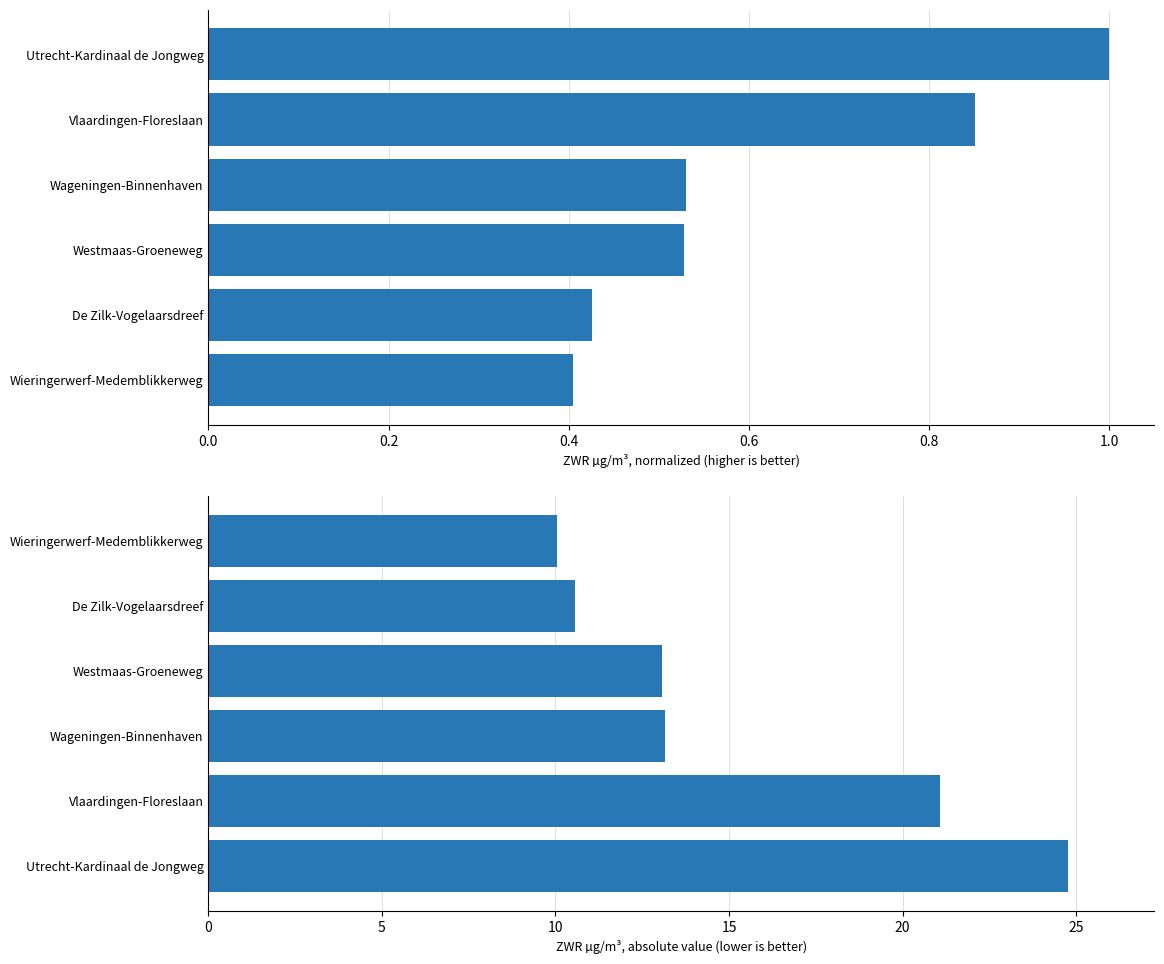

Reading left to right, transcribe all the data shown in this chart.

Normalized ZWR: 0.4	0.4	0.5	0.5	0.9	1.0
Absolute ZWR µg/m³: 24.8	21.1	13.1	13.1	10.6	10.0